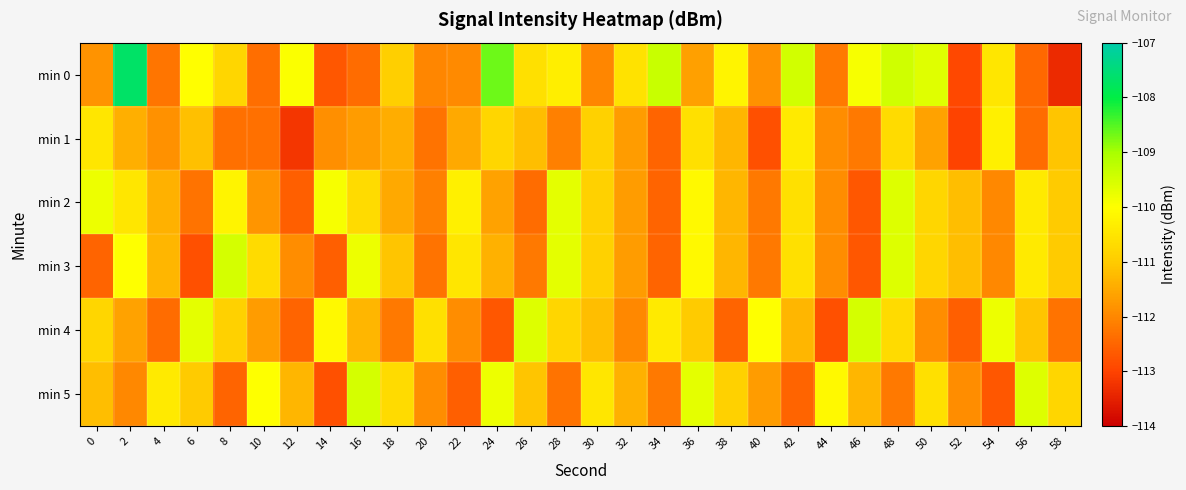

At which category is the sum across all series the highest?

48